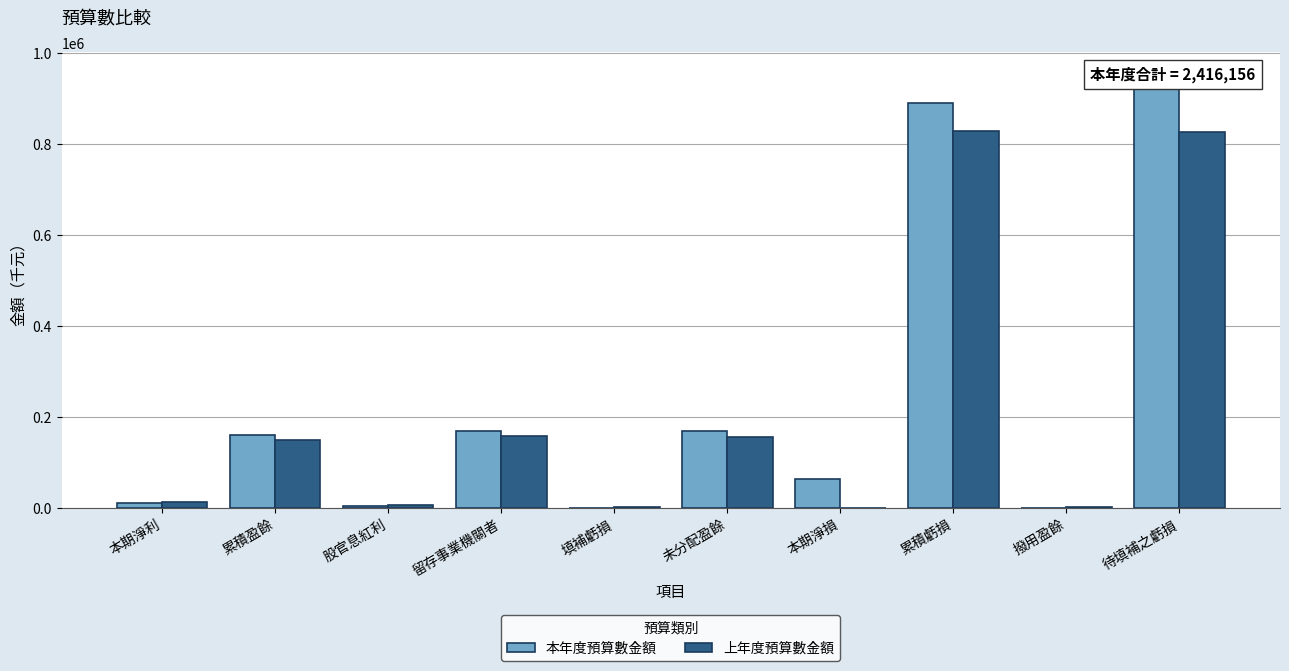

True or false: 上年度預算數金額 has a value of 1229630 at 待填補之虧損.

False